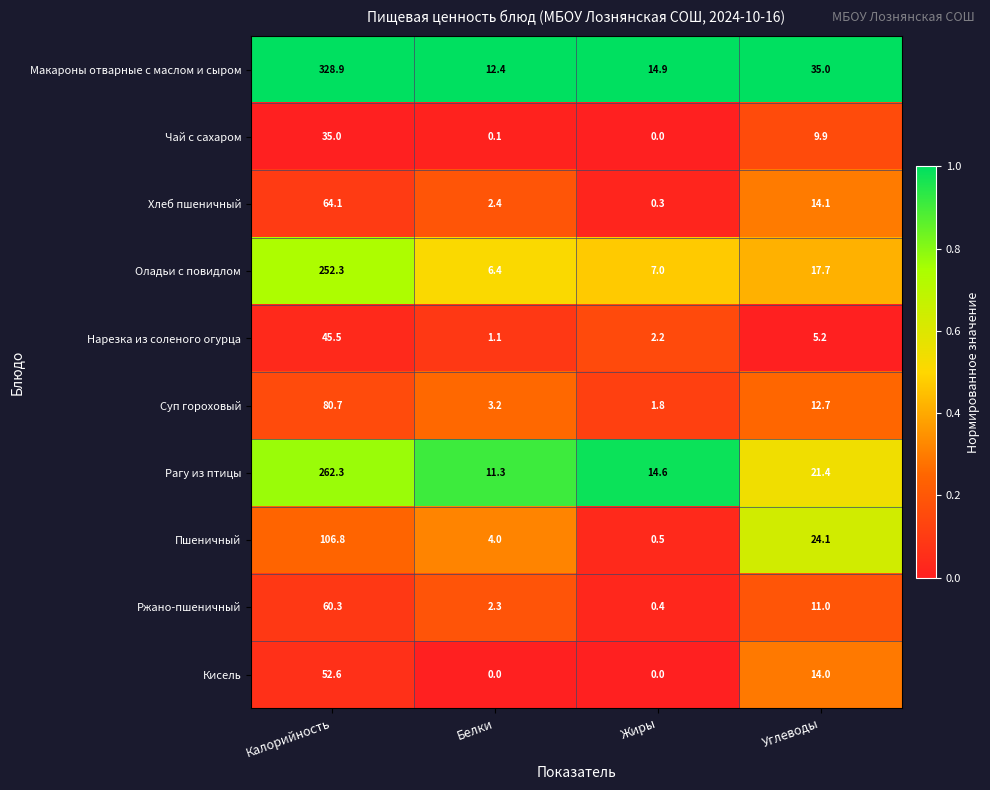

Count the number of categories in the chart.

4